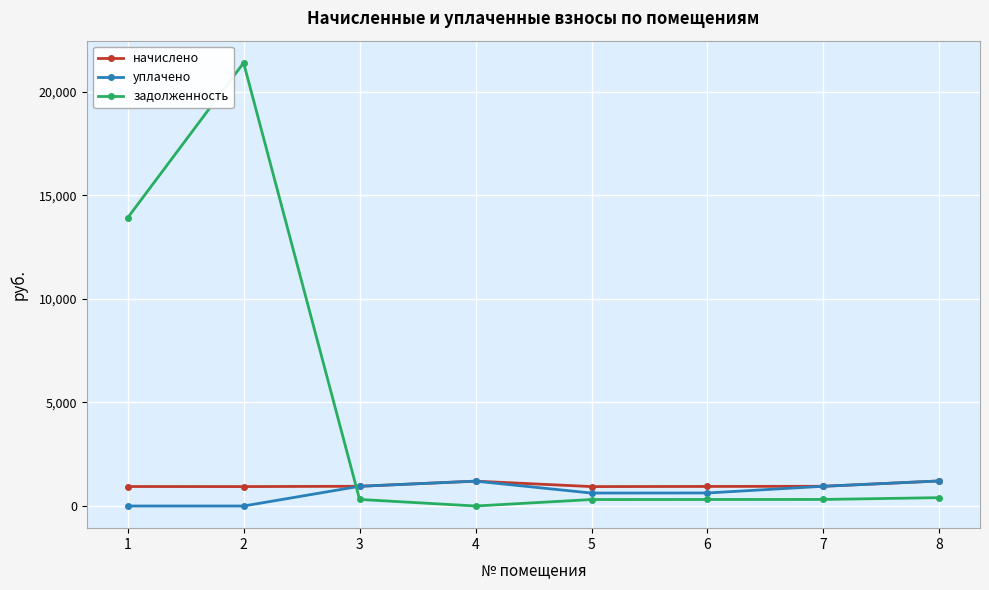

What is the difference between the highest and lowest values at 6?

629.6